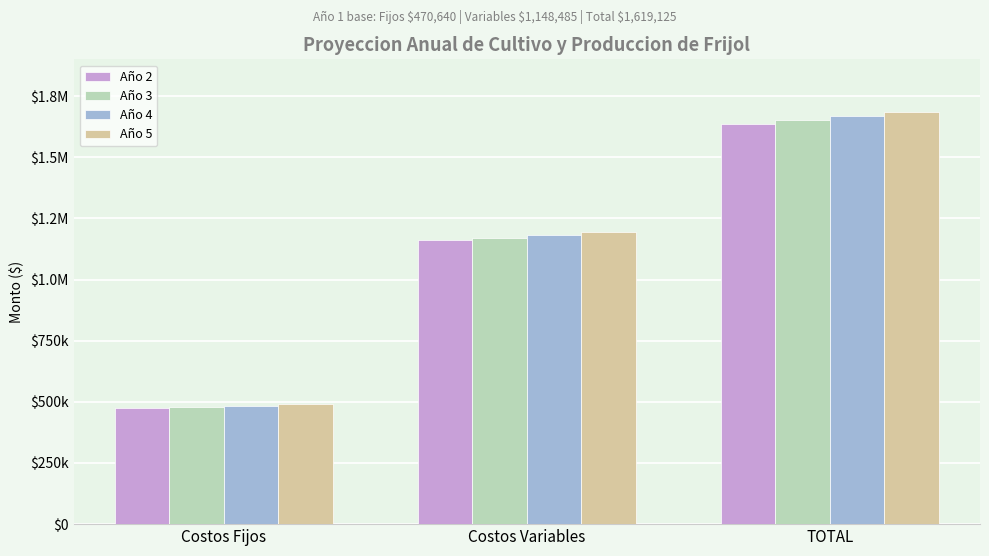

Does the chart contain any negative values?

No